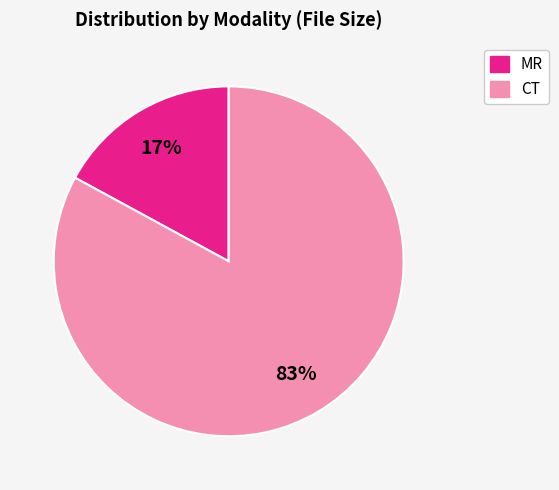

Does any single category account for the majority?

Yes